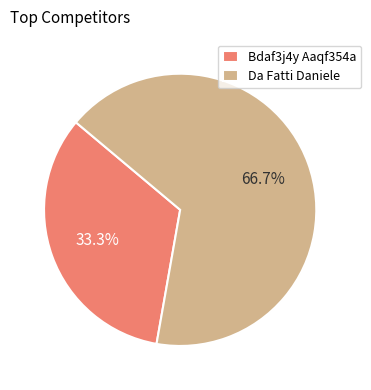

What is the smallest slice in the pie chart?

Bdaf3j4y Aaqf354a